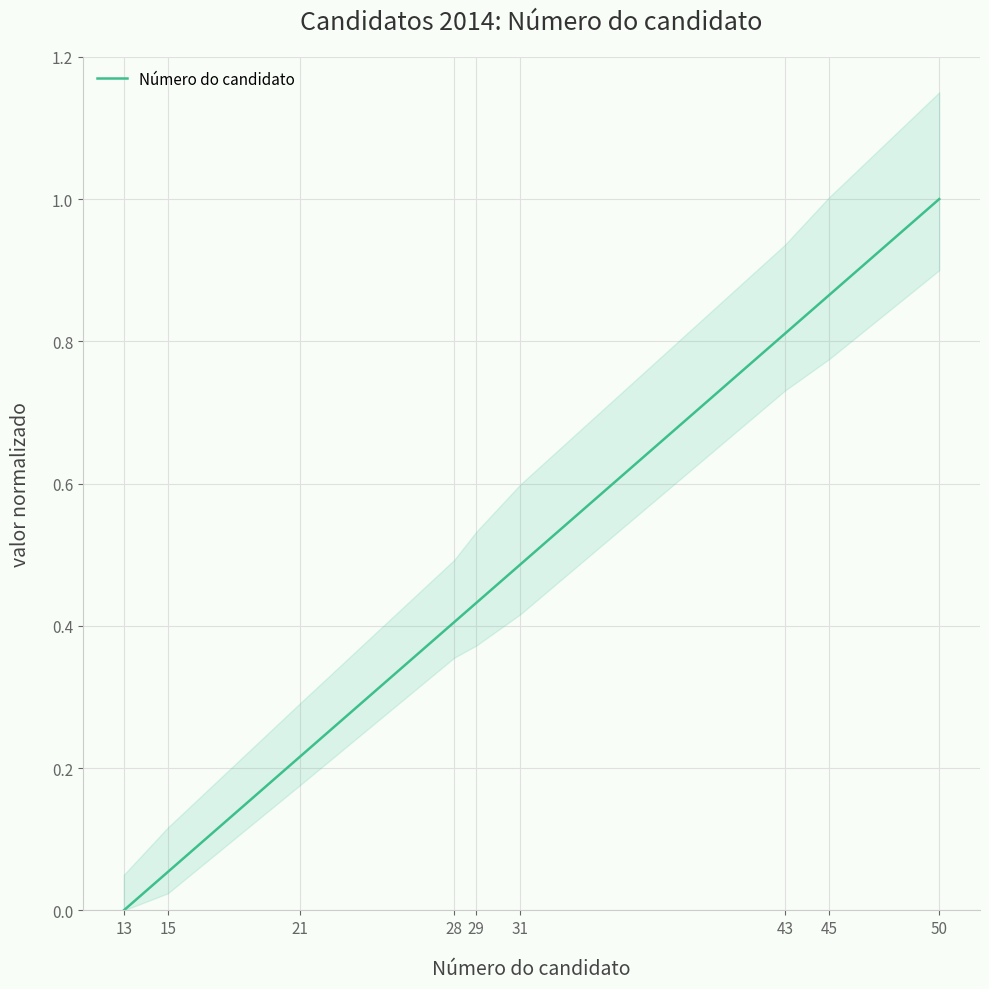

How many values exceed 0?

8